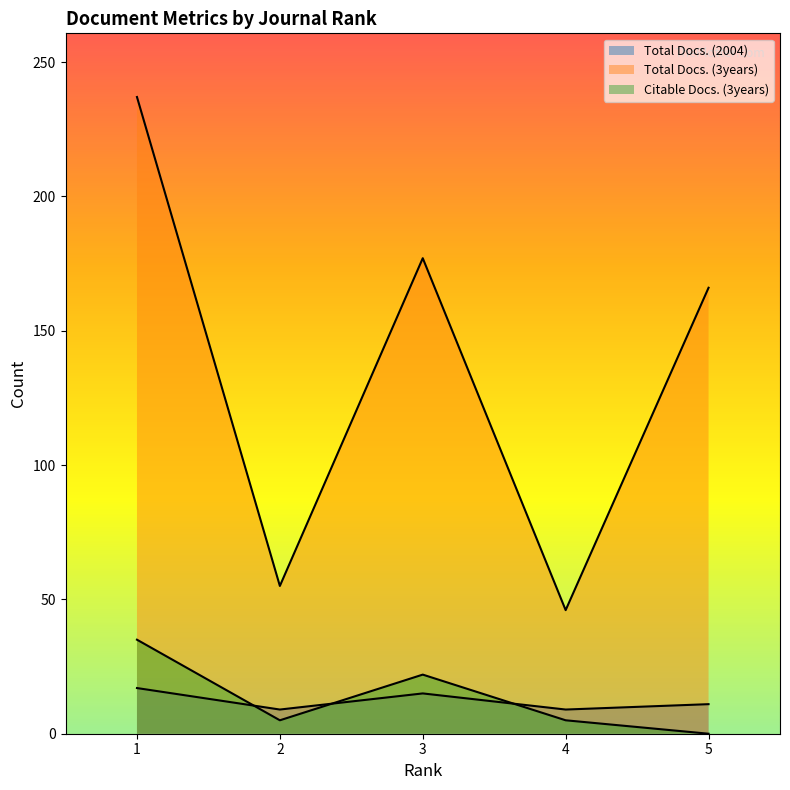

The value of Total Docs. (2004) at 1 is 17. True or false?

True